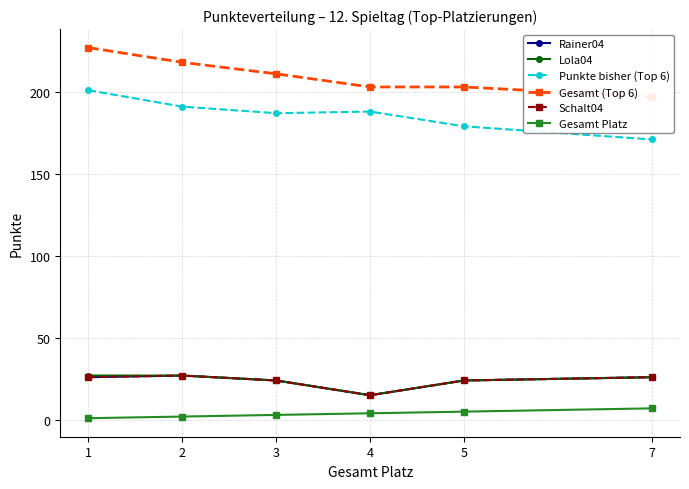

What is the sum of all Rainer04 values?

142